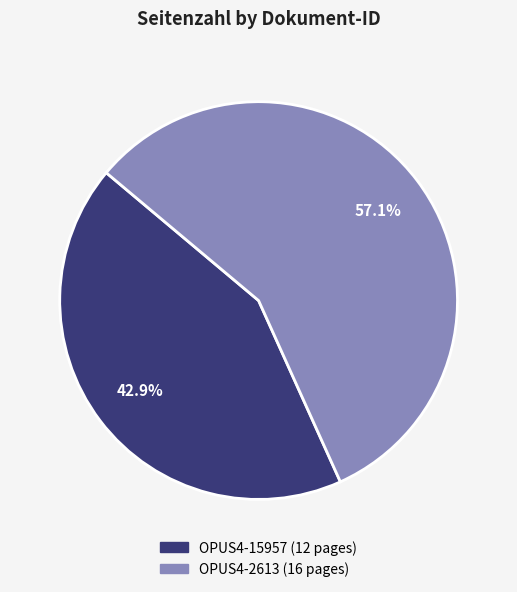

True or false: OPUS4-2613 accounts for 71% of the total.

False